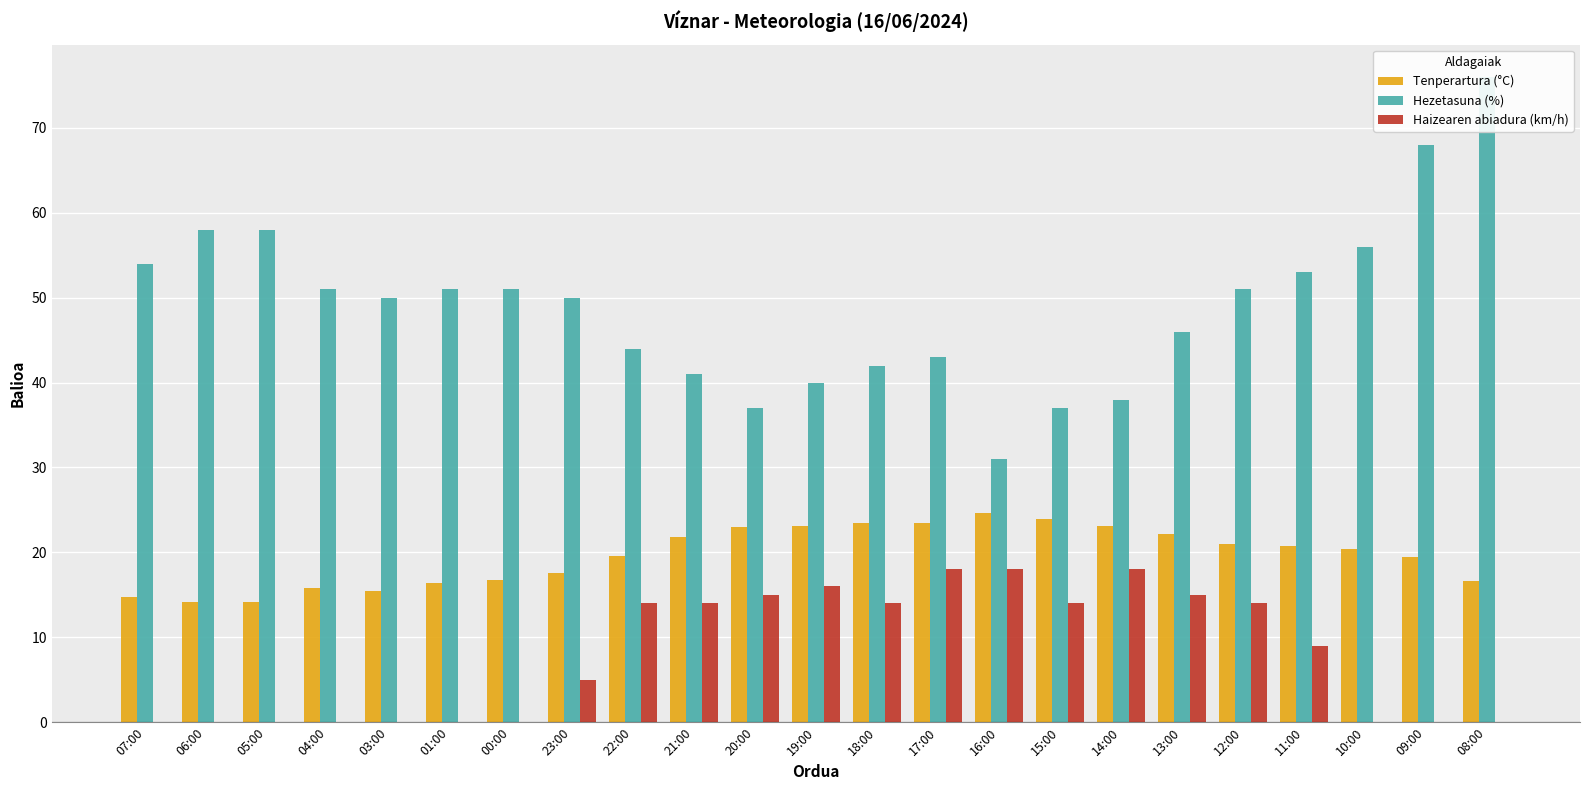

What is the total value across all series at 22:00?

77.6